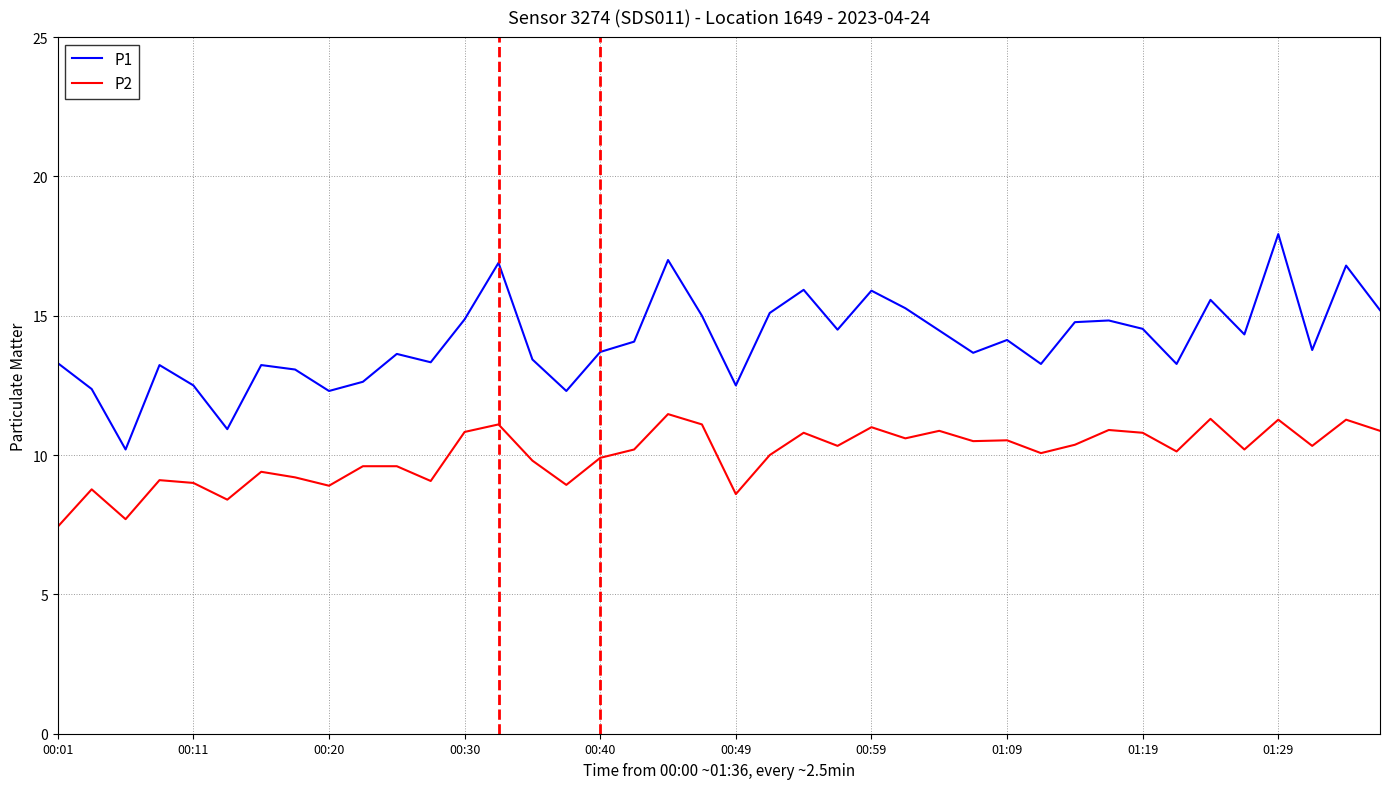

True or false: P1 and P2 intersect in this chart.

False